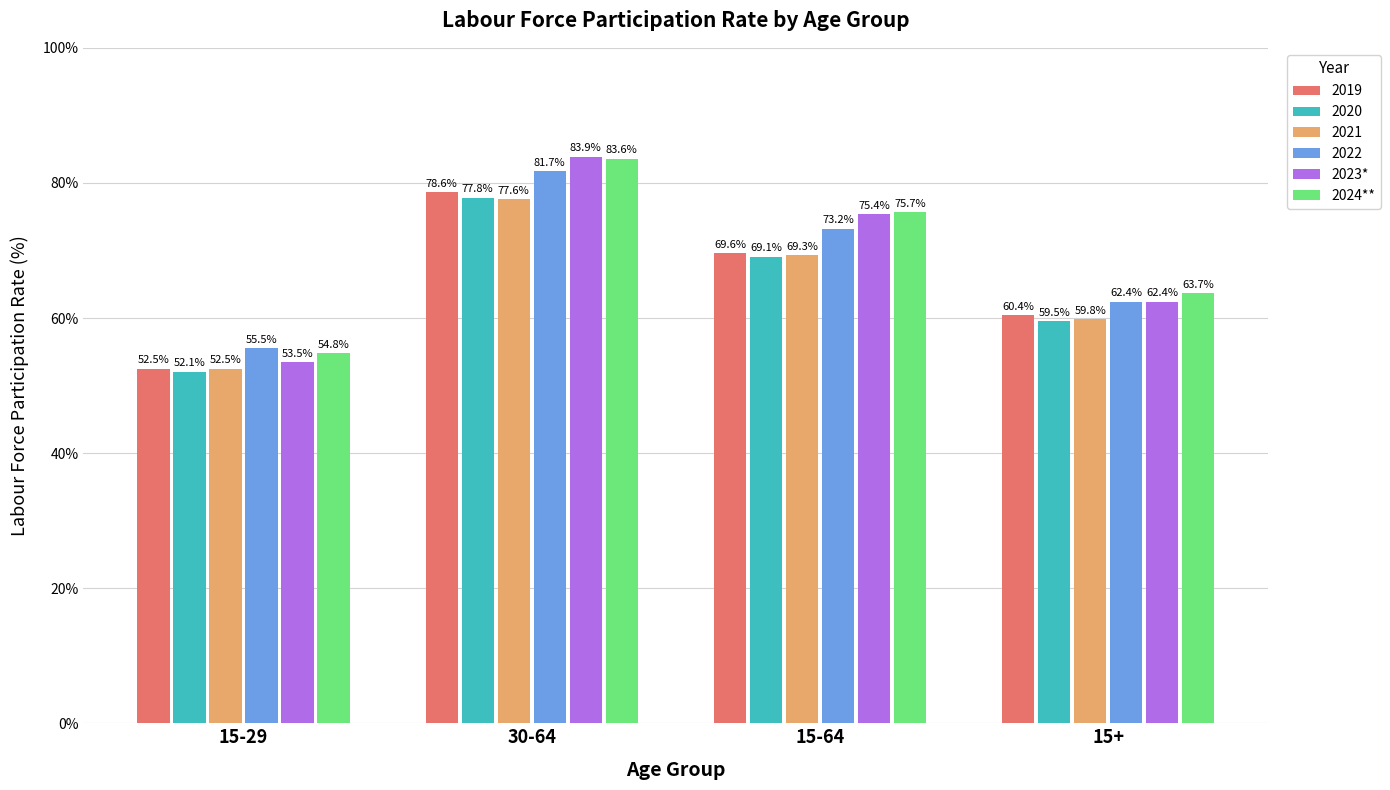

What is the difference between the 2023* values at 15-29 and 15-64?

21.9